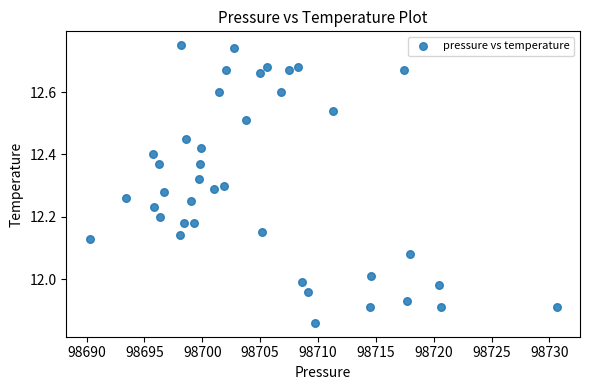

What is the range of X values (max minus min)?

40.4